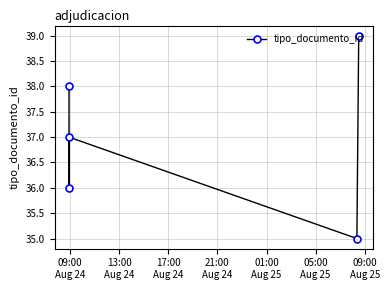

How many interior local valleys (lower than both neighbors) does the data have?

2